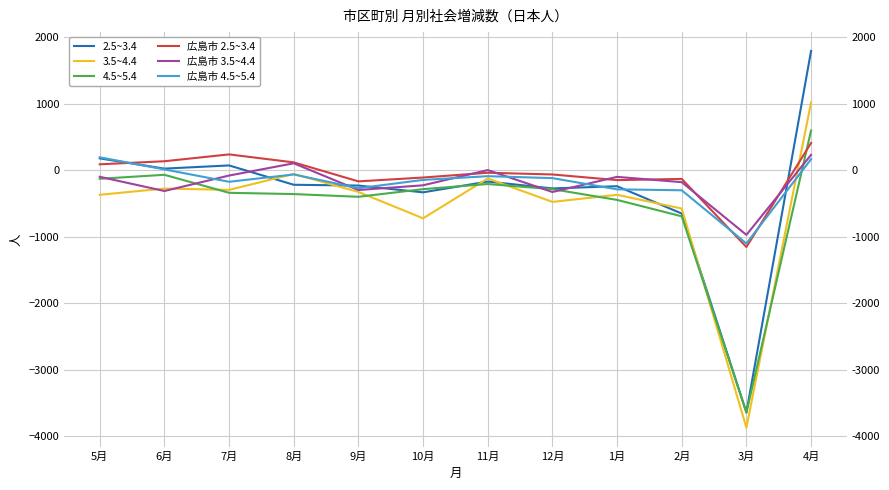

Reading left to right, what are all the values shown in this chart?

2.5~3.4: 5月=180	6月=26	7月=74	8月=-217	9月=-229	10月=-331	11月=-169	12月=-272	1月=-239	2月=-650	3月=-3642	4月=1797
3.5~4.4: 5月=-368	6月=-274	7月=-294	8月=-54	9月=-325	10月=-722	11月=-122	12月=-475	1月=-368	2月=-575	3月=-3873	4月=1023
4.5~5.4: 5月=-127	6月=-67	7月=-338	8月=-357	9月=-398	10月=-283	11月=-206	12月=-283	1月=-445	2月=-692	3月=-3648	4月=599
広島市 2.5~3.4: 5月=91	6月=137	7月=240	8月=120	9月=-166	10月=-108	11月=-36	12月=-62	1月=-147	2月=-129	3月=-1154	4月=412
広島市 3.5~4.4: 5月=-97	6月=-311	7月=-78	8月=106	9月=-296	10月=-225	11月=4	12月=-326	1月=-98	2月=-178	3月=-971	4月=233
広島市 4.5~5.4: 5月=196	6月=14	7月=-172	8月=-62	9月=-269	10月=-144	11月=-88	12月=-117	1月=-286	2月=-300	3月=-1101	4月=168